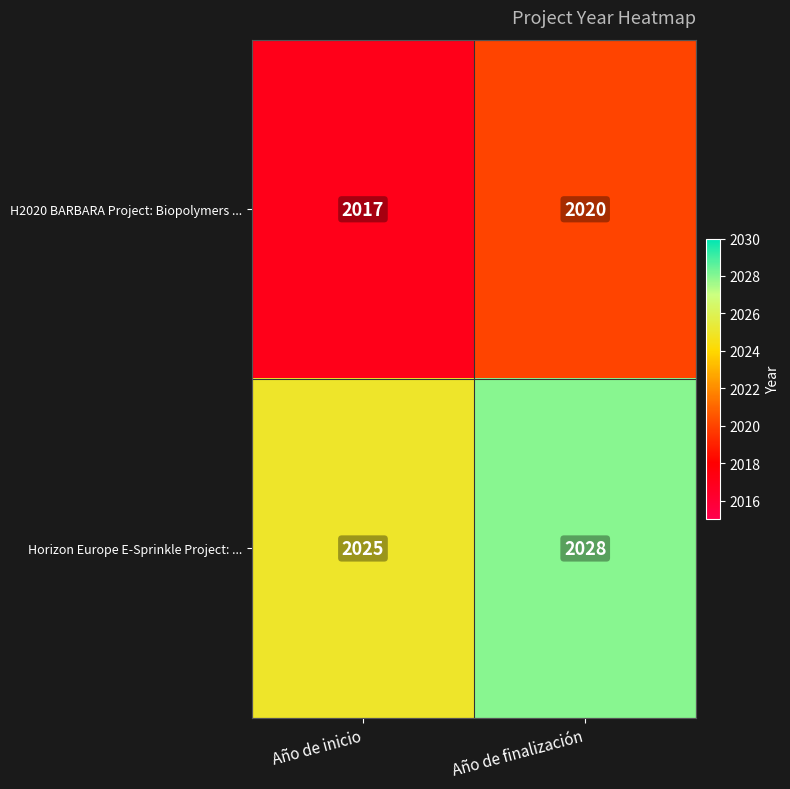

What is the maximum value shown in the chart?

2028